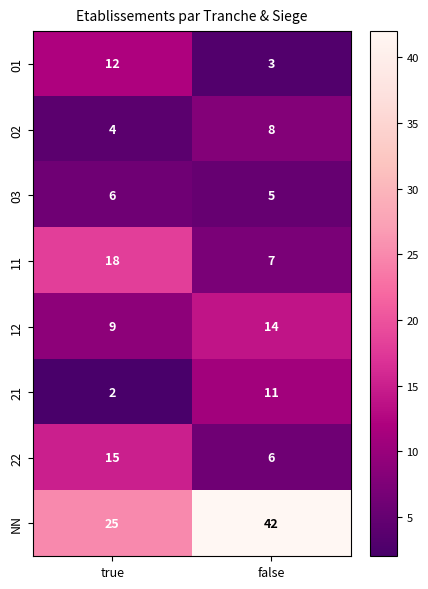

What is the maximum value shown in the chart?

42